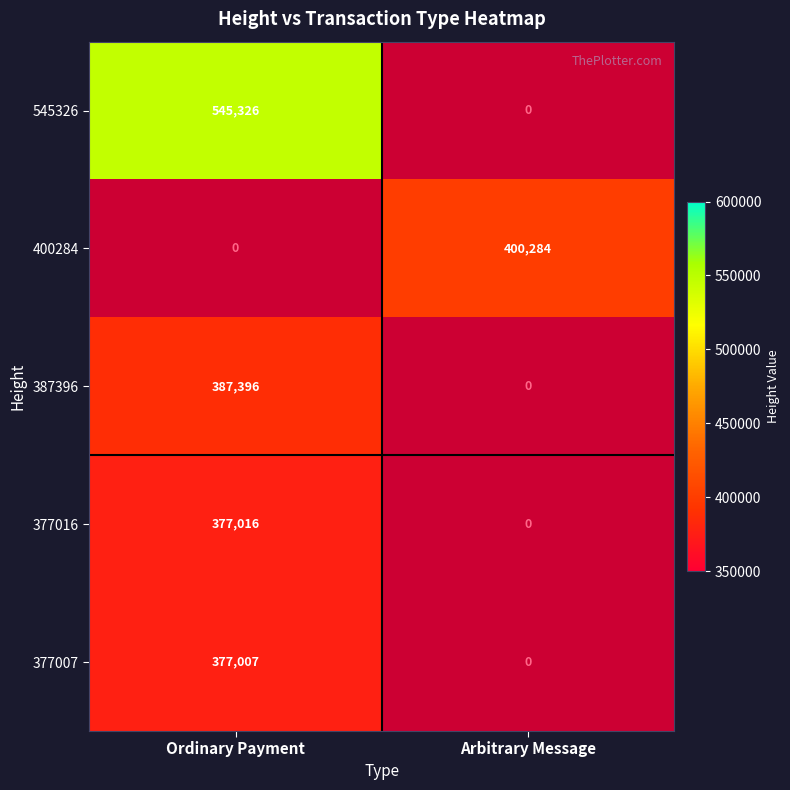

Count the number of categories in the chart.

2